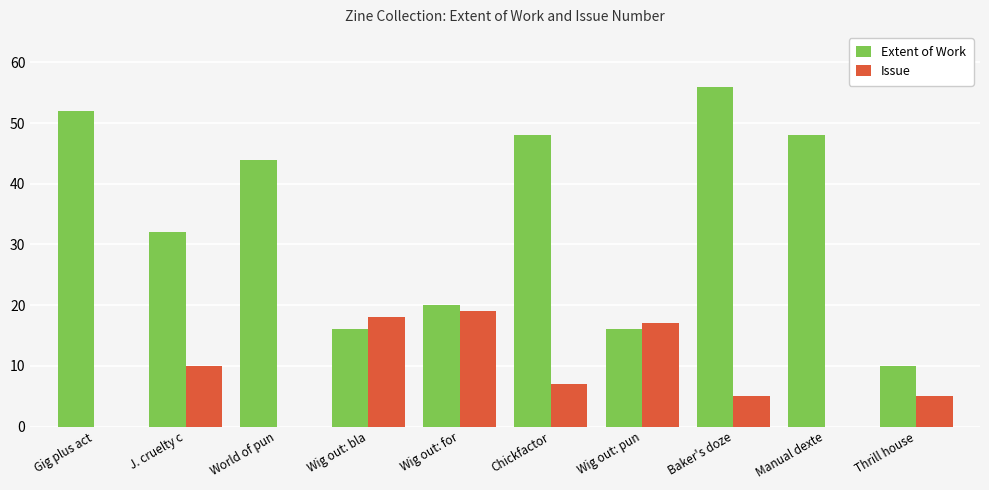

Count the number of data series in this chart.

2